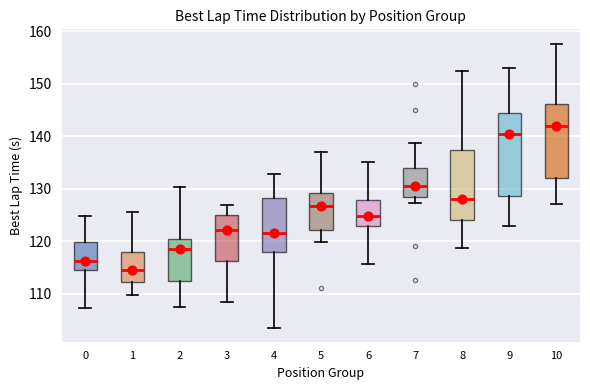

Which box's median line is the highest?

10